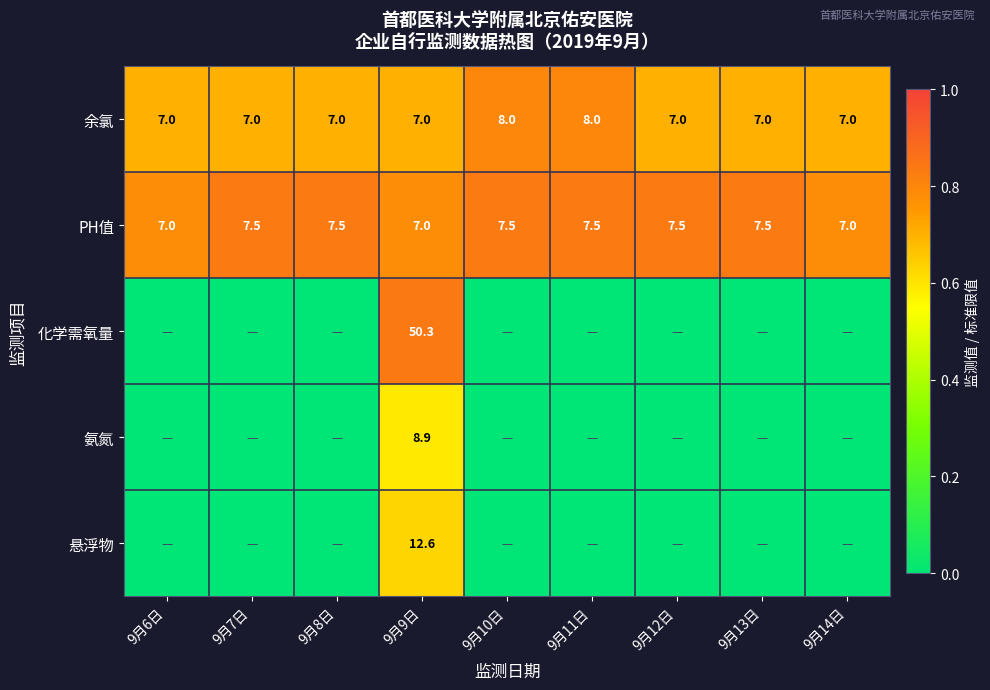

Between 9月13日 and 9月7日, which is larger?

9月13日